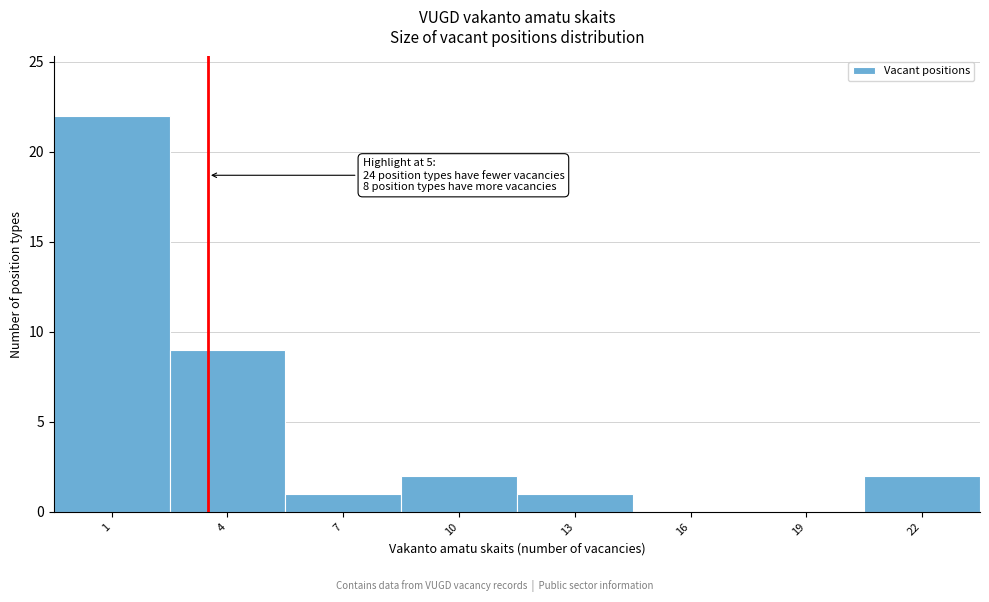

Reading right to left, transcribe all the data shown in this chart.

22=2	19=0	16=0	13=1	10=2	7=1	4=9	1=22